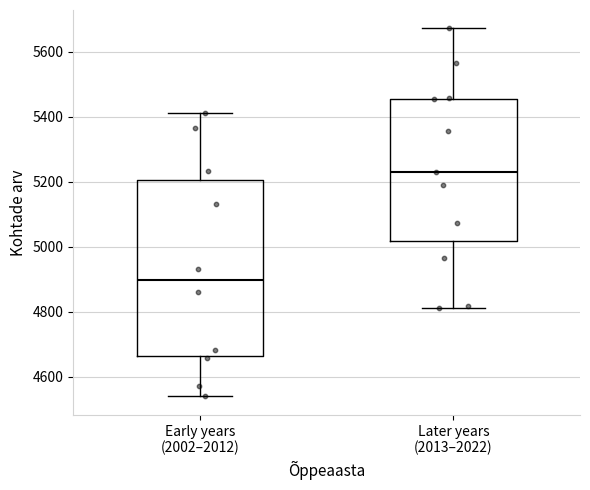

Which box has the highest median line?

Later years (2013–2022)